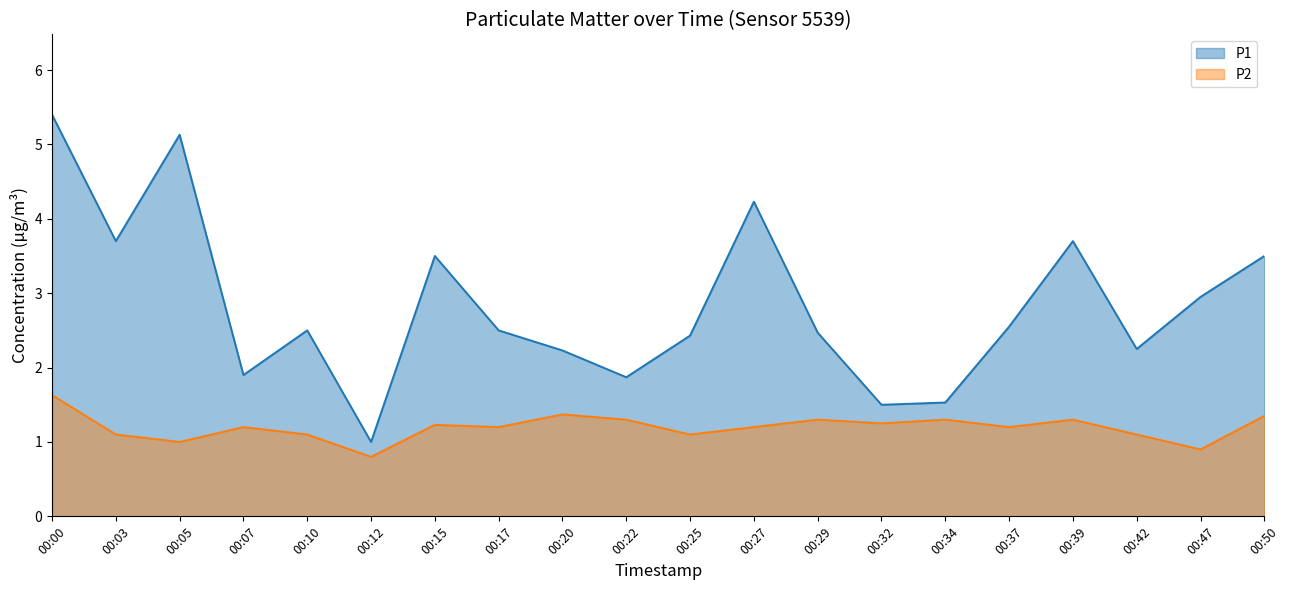

Rank the series at 00:27 from lowest to highest value.

P2, P1